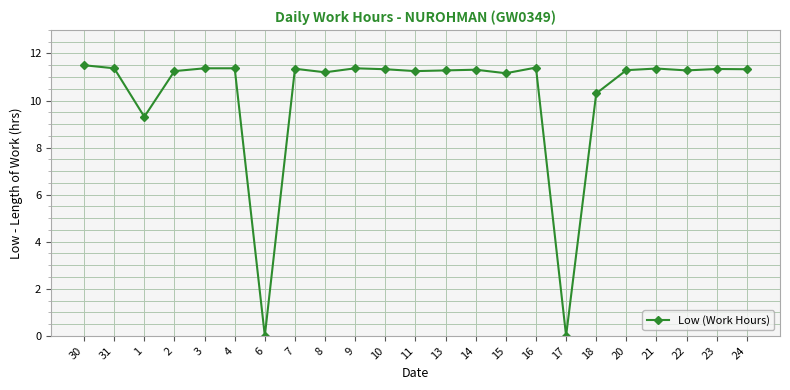

Is this an area chart (filled region under the line)?

No